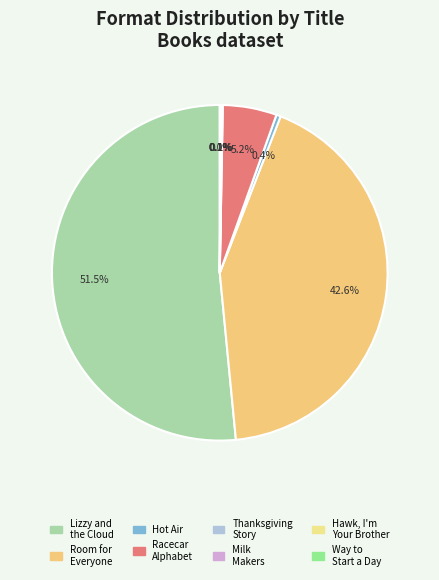

Does Thanksgiving Story account for over 50% of the chart?

No